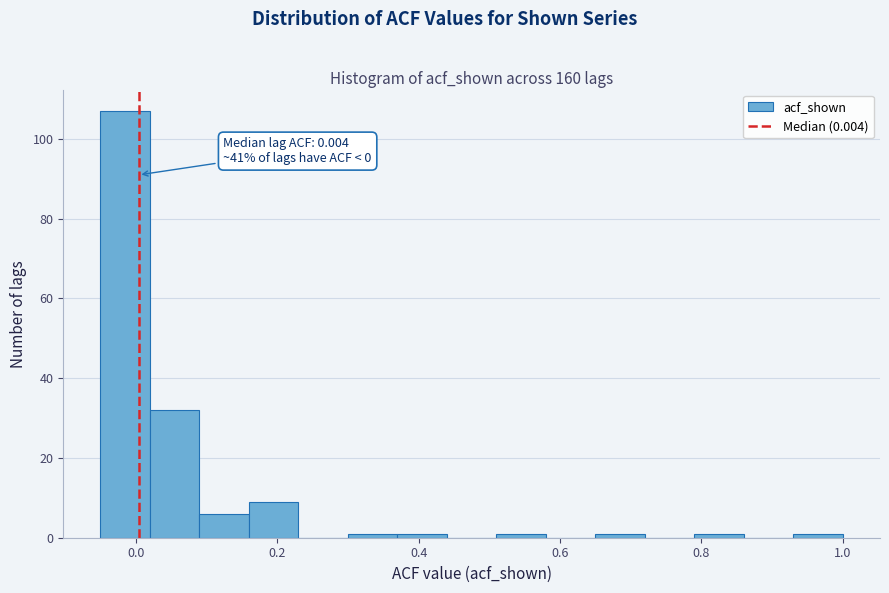

Around what value on the x-axis is the tallest bar? Give the approximate position of its centre, as read against the axis.

-0.02